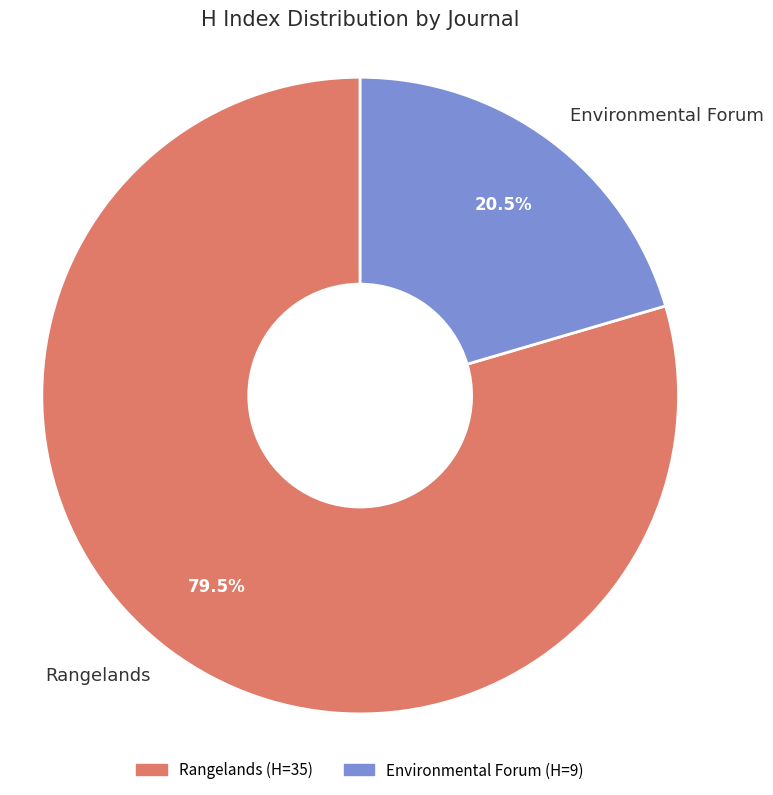

What percentage do Rangelands and Environmental Forum together represent?

100.0%